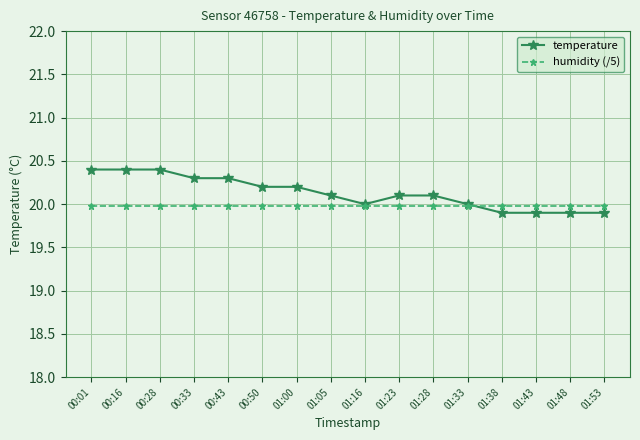

What is the sum of the humidity (/5) values at 00:01 and 01:23?

40.0